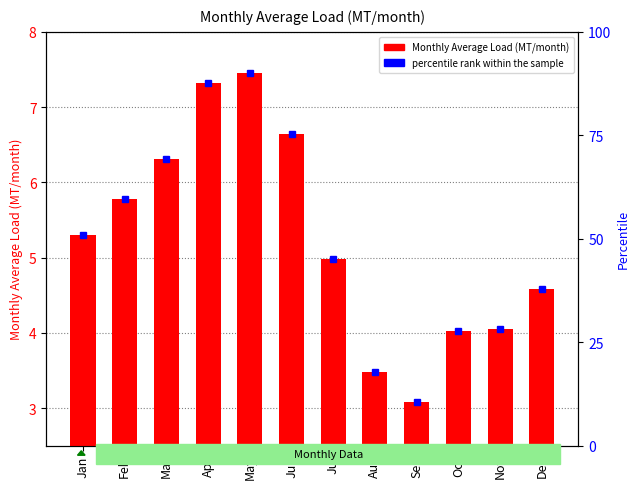

Is it true that the value at Apr is 7.3?

True